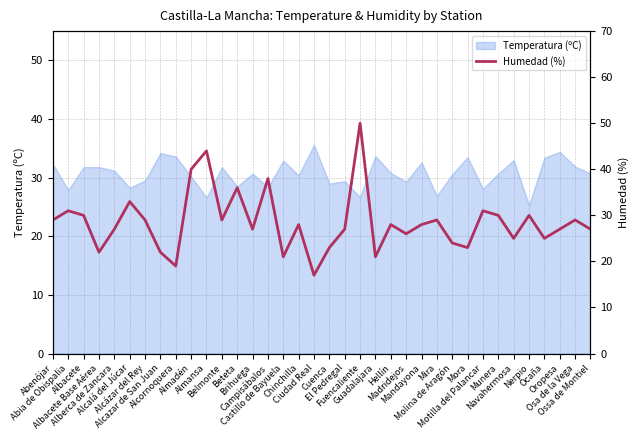

True or false: there are more than 2 points higher than both neighbors.

True